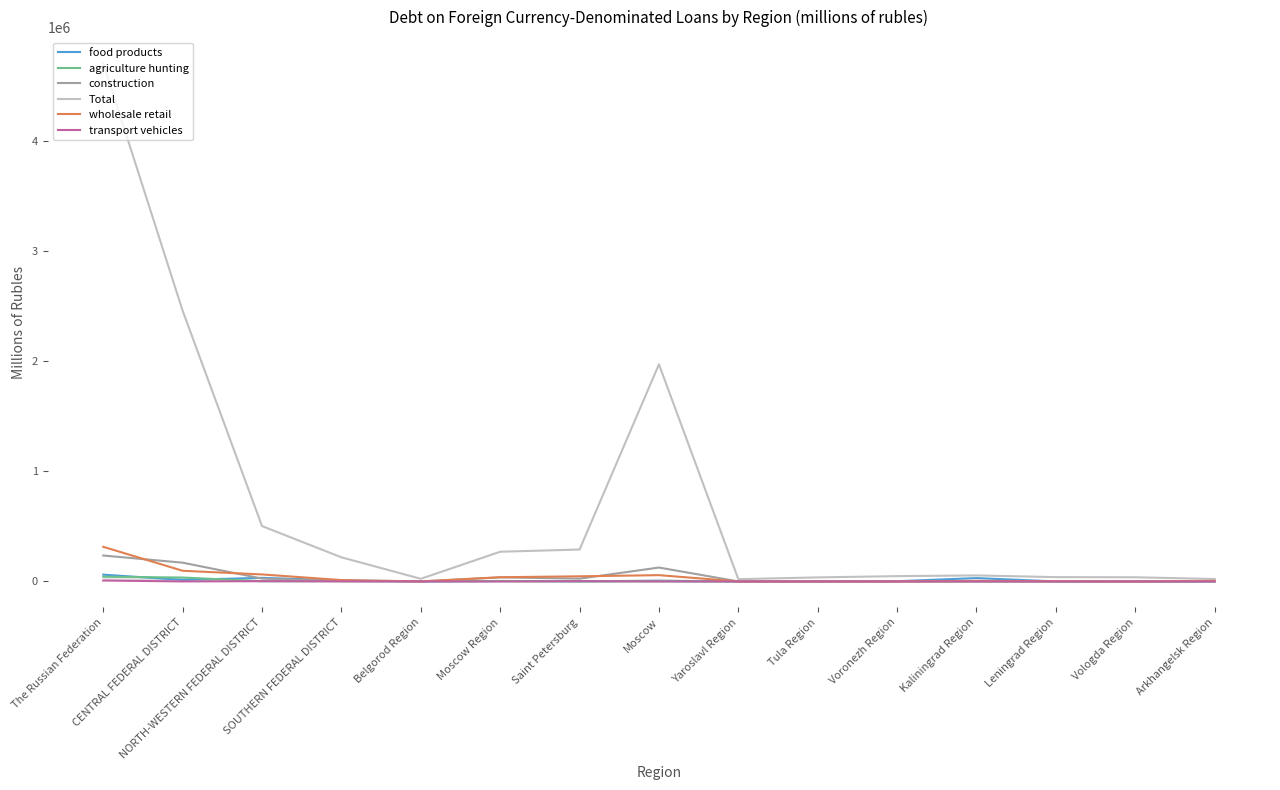

Which series has the widest spread of values?

Total